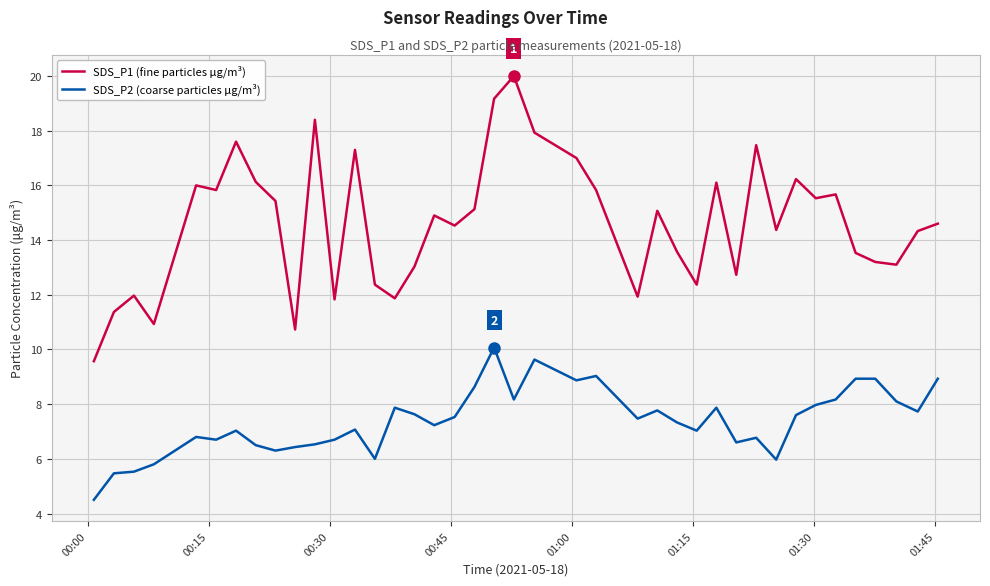

True or false: SDS_P2 (coarse particles μg/m³) and SDS_P1 (fine particles μg/m³) cross at least once.

False